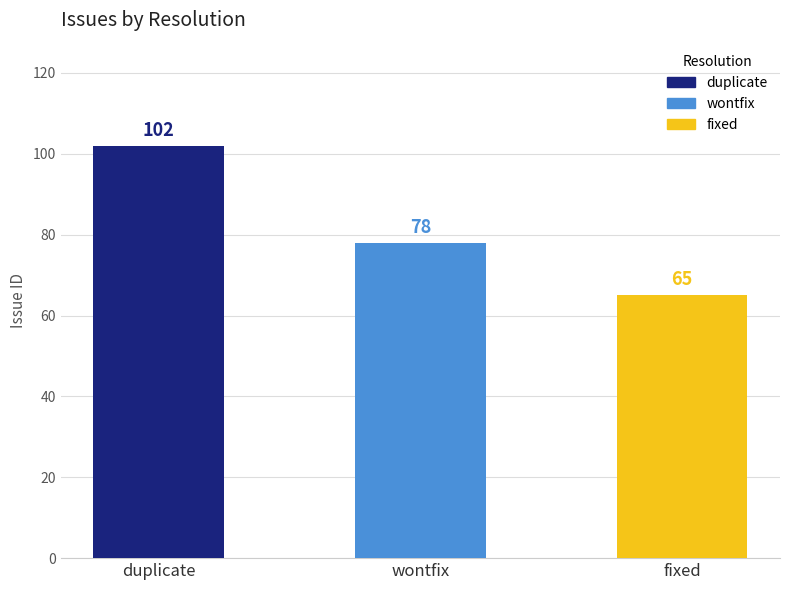

Which category has the lowest value across all series?

fixed